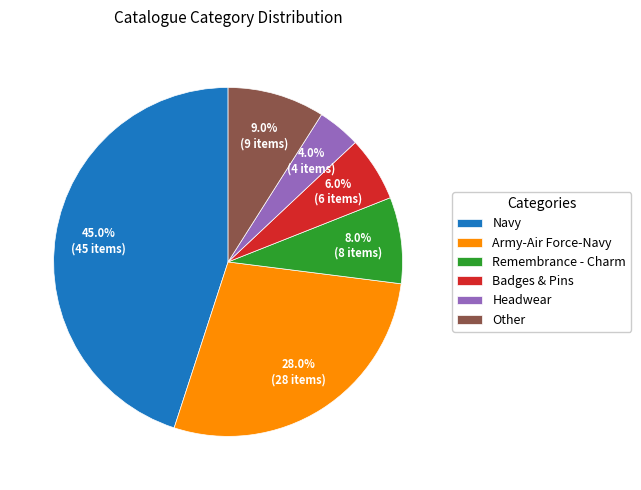

How many segments does this pie chart have?

6